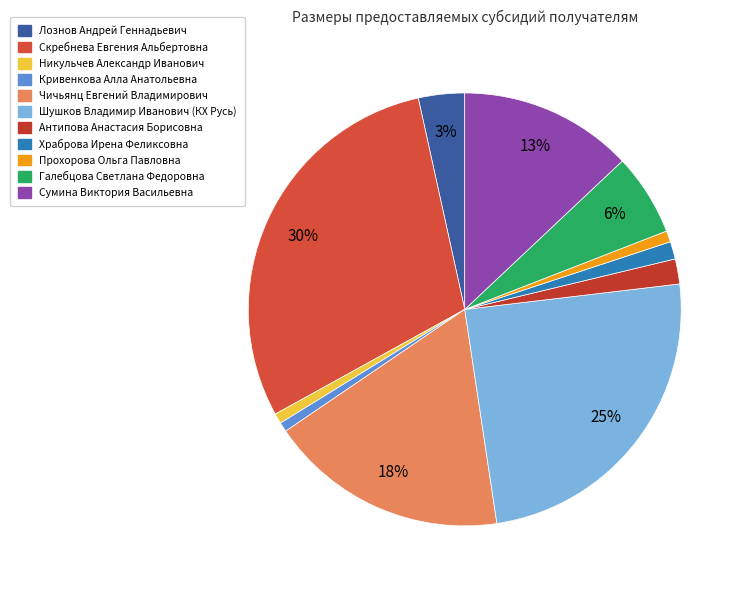

Is the sum of Лознов Андрей Геннадьевич and Антипова Анастасия Борисовна greater than half?

No